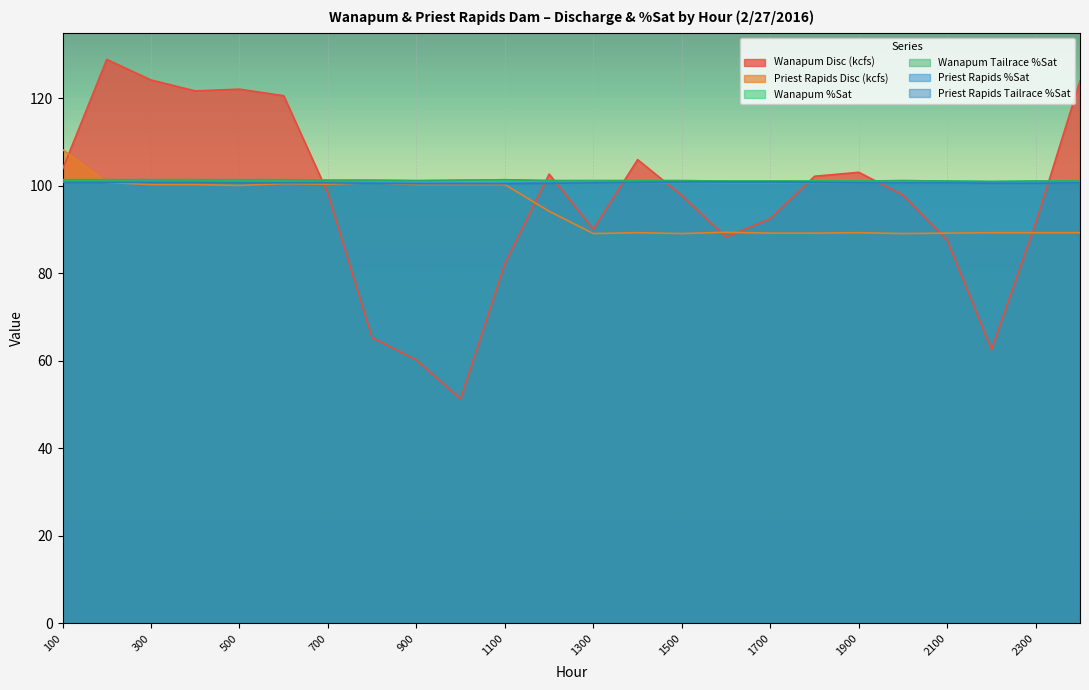

Reading left to right, transcribe all the data shown in this chart.

Wanapum Disc (kcfs): 103.8	128.9	124.2	121.7	122.1	120.6	98.3	65.3	60.2	51.3	82.2	102.7	90.1	106.0	97.8	88.3	92.5	102.2	103.1	97.9	87.6	62.6	91.5	124.0
Priest Rapids Disc (kcfs): 108.3	100.8	100.3	100.3	100.1	100.5	100.4	100.7	100.3	100.3	100.3	94.2	89.1	89.3	89.1	89.4	89.2	89.2	89.3	89.1	89.2	89.3	89.3	89.3
Wanapum %Sat: 101.4	101.4	101.4	101.4	101.4	101.4	101.3	101.3	101.2	101.3	101.4	101.2	101.2	101.2	101.2	101.1	101.1	101.1	101.1	101.2	101.1	101.0	101.1	101.1
Wanapum Tailrace %Sat: 101.4	101.4	101.4	101.4	101.4	101.4	101.3	101.3	101.2	101.3	101.4	101.2	101.2	101.2	101.2	101.1	101.1	101.1	101.1	101.2	101.1	101.0	101.1	101.1
Priest Rapids %Sat: 100.9	100.9	101.0	100.9	100.9	100.9	100.9	100.8	100.7	100.7	100.8	100.7	100.7	100.7	100.7	100.6	100.6	100.6	100.6	100.6	100.6	100.6	100.6	100.7
Priest Rapids Tailrace %Sat: 100.8	100.8	100.8	100.8	100.7	100.7	100.7	100.6	100.5	100.5	100.5	100.6	100.7	100.8	100.9	100.9	100.9	100.8	100.7	100.7	100.7	100.6	100.6	100.7